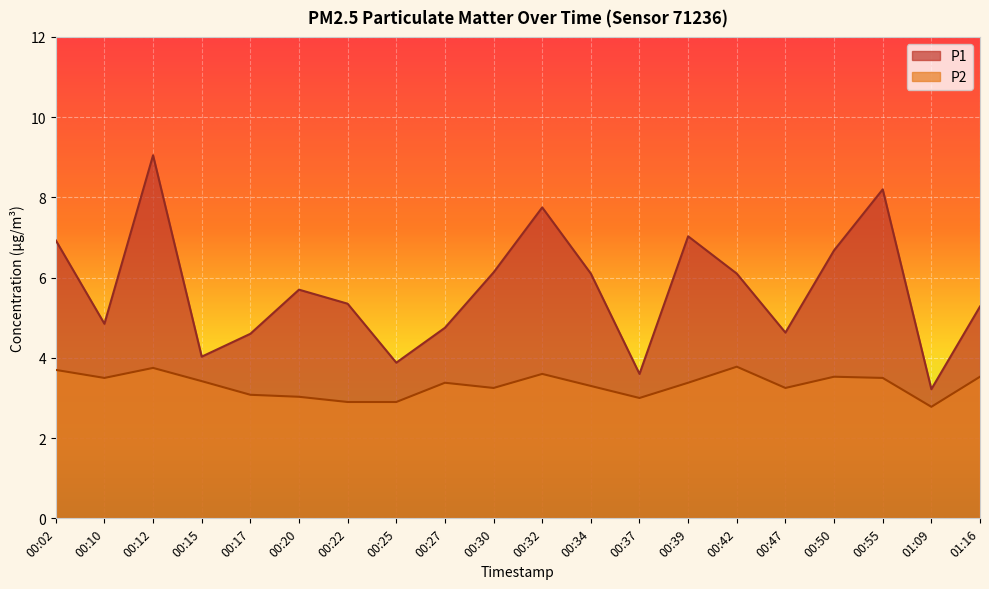

True or false: P2 and P1 intersect in this chart.

False